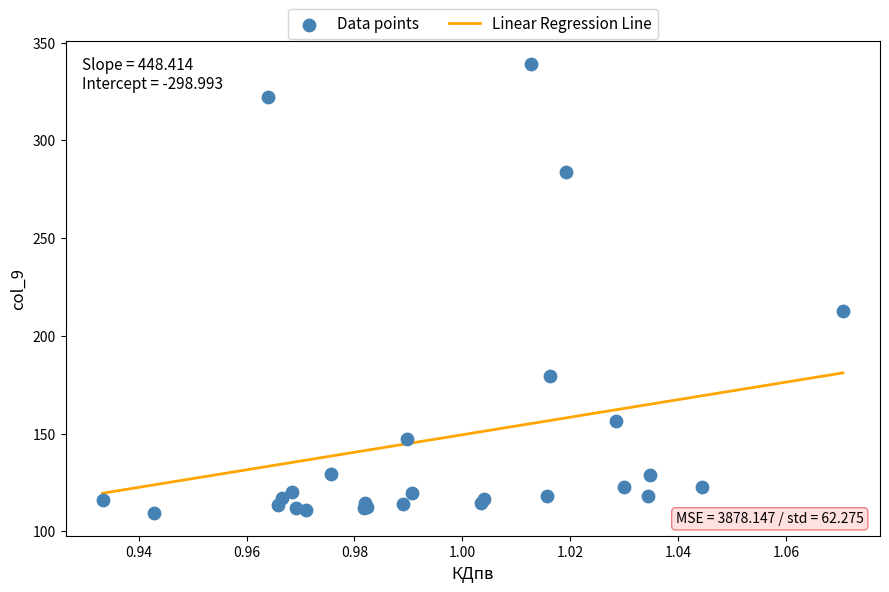

What Y value in the scatter plot is closest to 224?

212.9